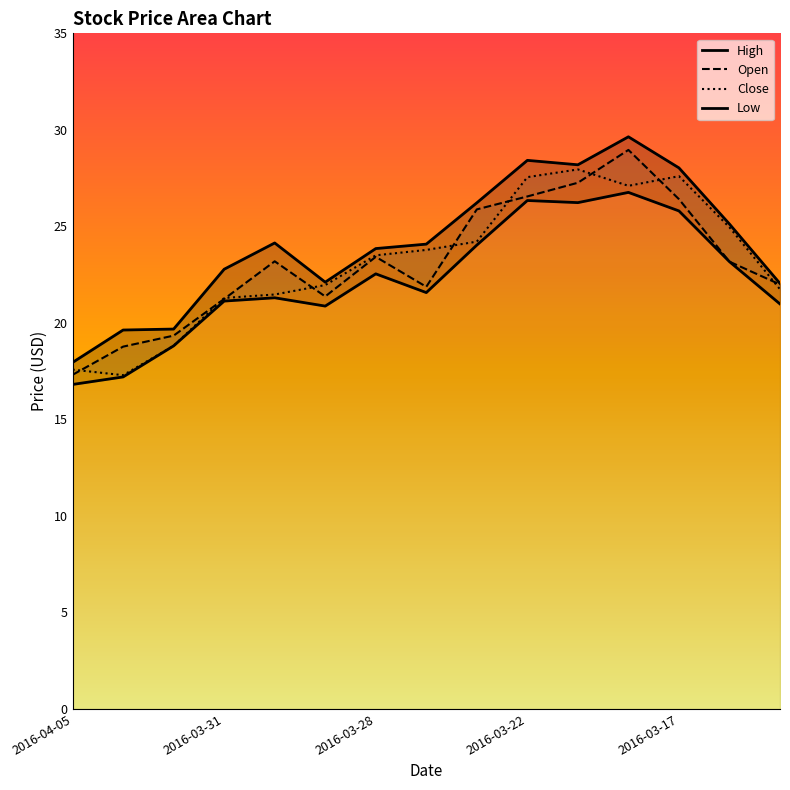

The Open series shows 22.0 at 2016-03-15. True or false?

True